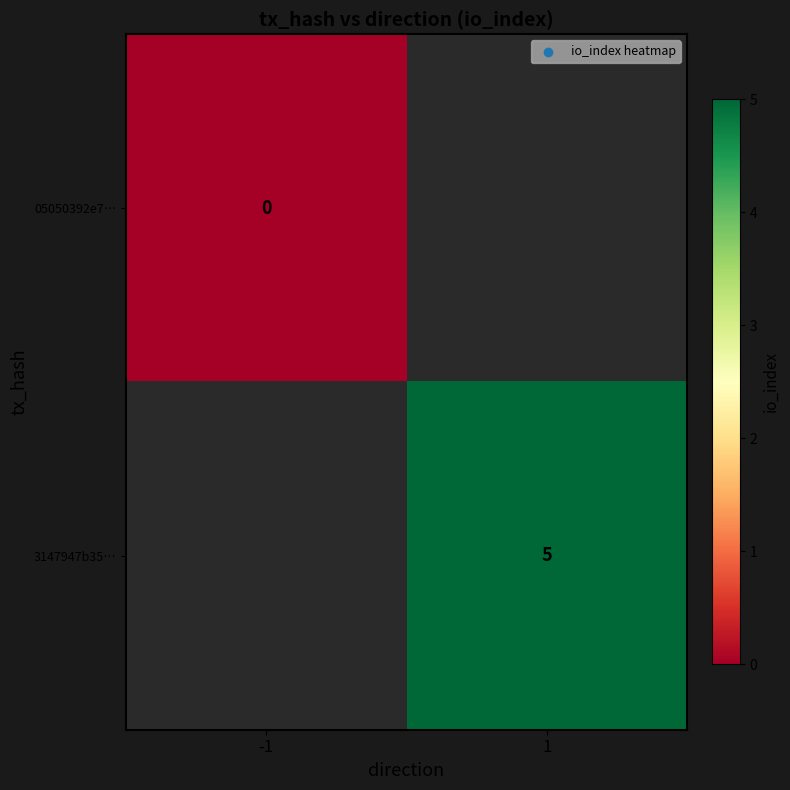

Is it true that 3147947b35… equals 5 at 1?

True